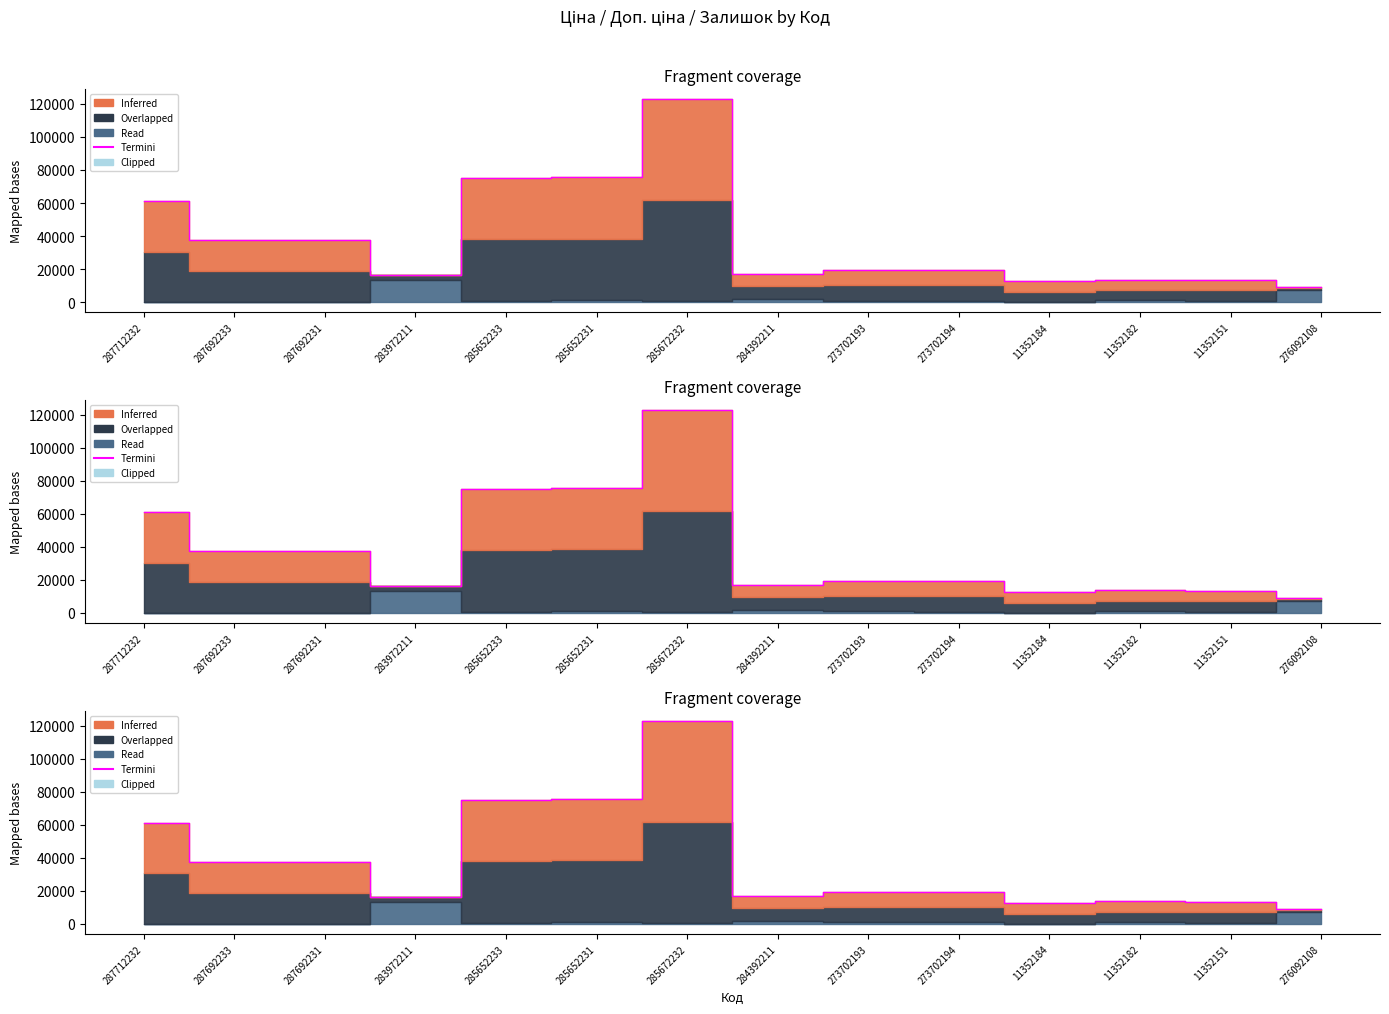

Approximately how many times larger is the value at 11352184 compared to 287712232?

0.2